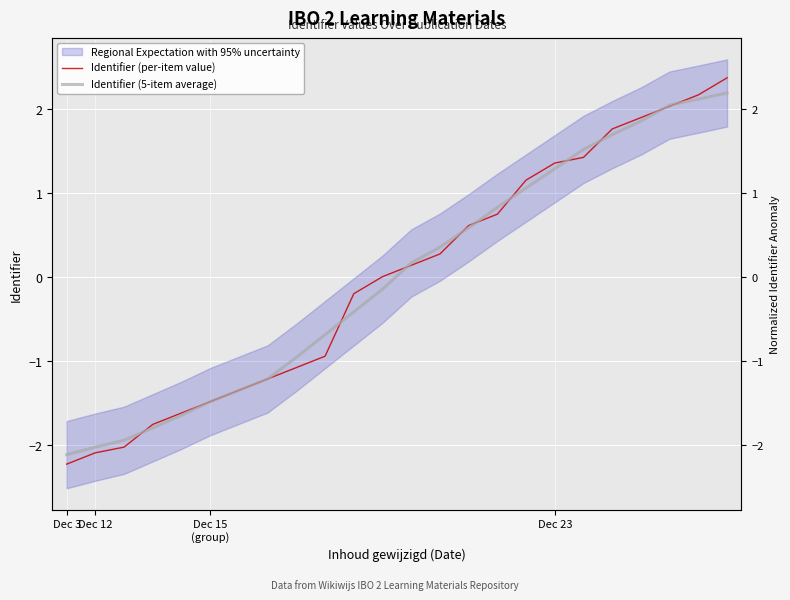

Is it true that Identifier (5-item average) equals 0.6 at 21?

False